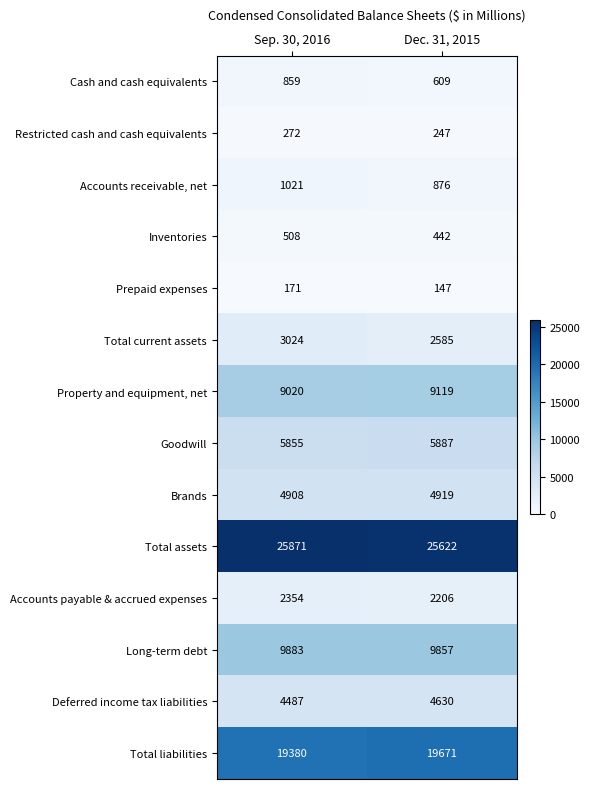

At which label is Goodwill closest to 5871?

Sep. 30, 2016